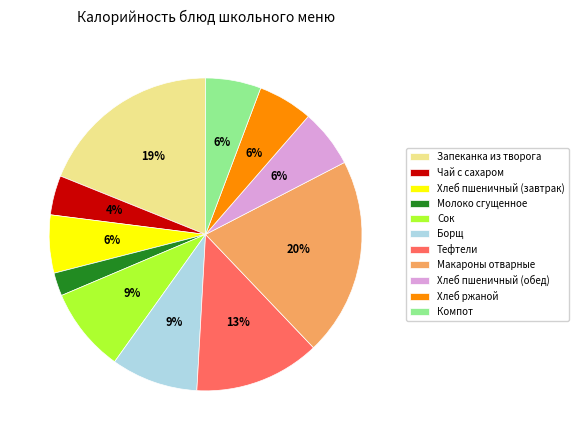

To the nearest percent, what percentage of the pie is Макароны отварные?

20%